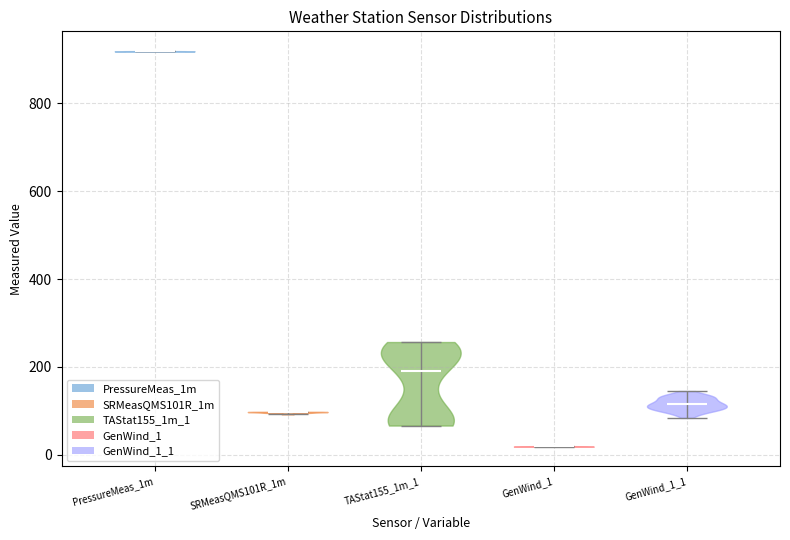

Which violin has the highest median line?

PressureMeas_1m